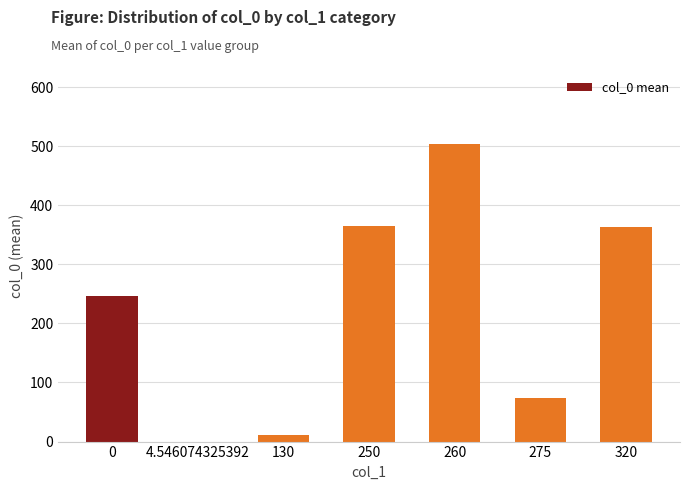

What is the greatest value displayed?

503.1